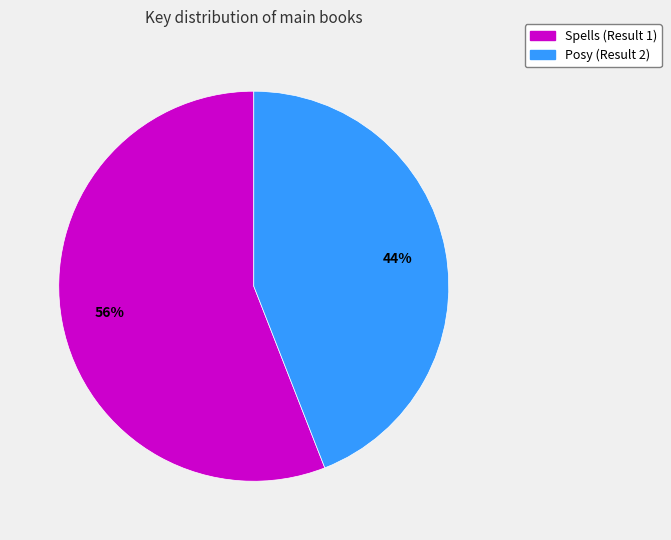

True or false: Posy (Result 2) accounts for 57% of the total.

False